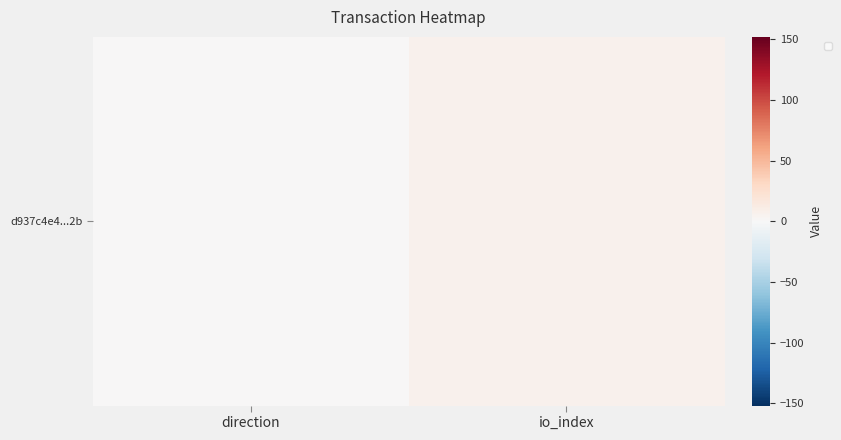

What is the total value across all series at io_index?

12